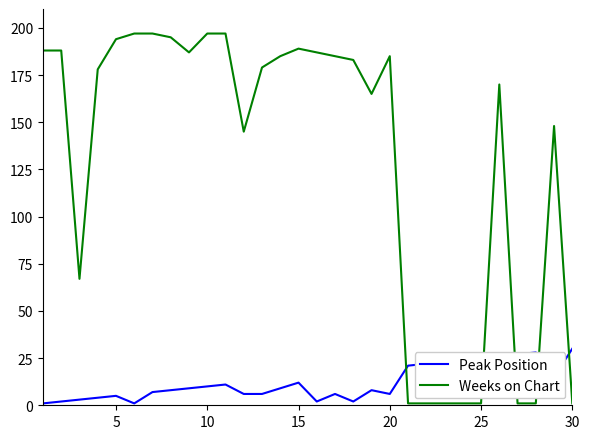

Which series has the largest total across all categories?

Weeks on Chart